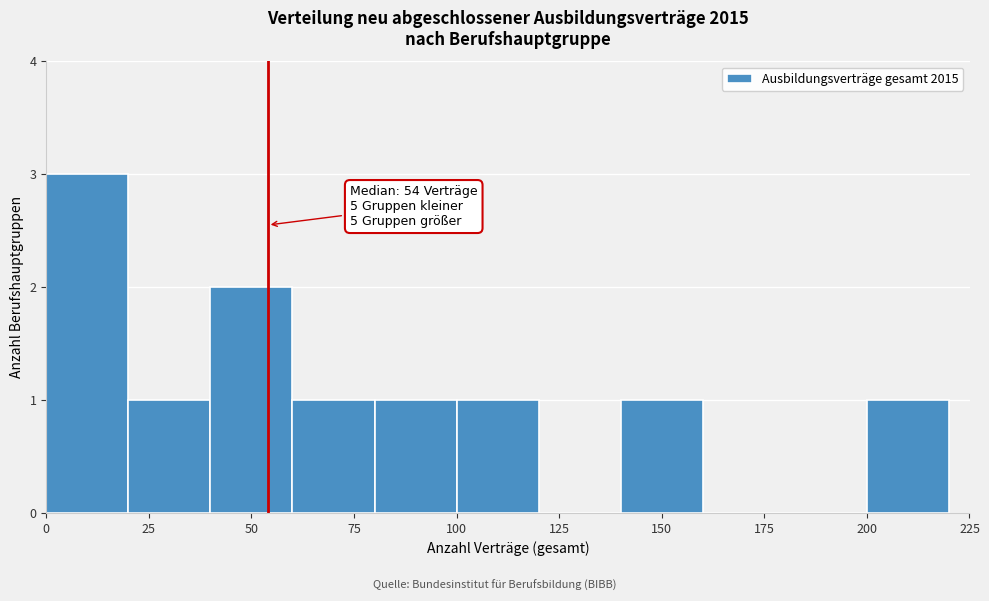

Over which range of the x-axis is the bar tallest?

0 to 20